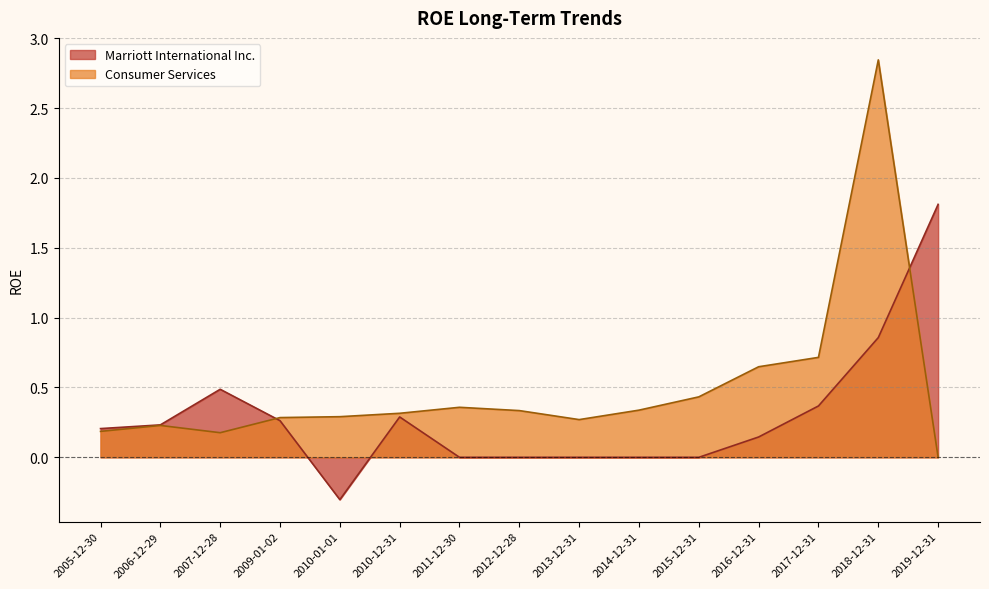

Which series changed the most between 2013-12-31 and 2011-12-30?

Consumer Services